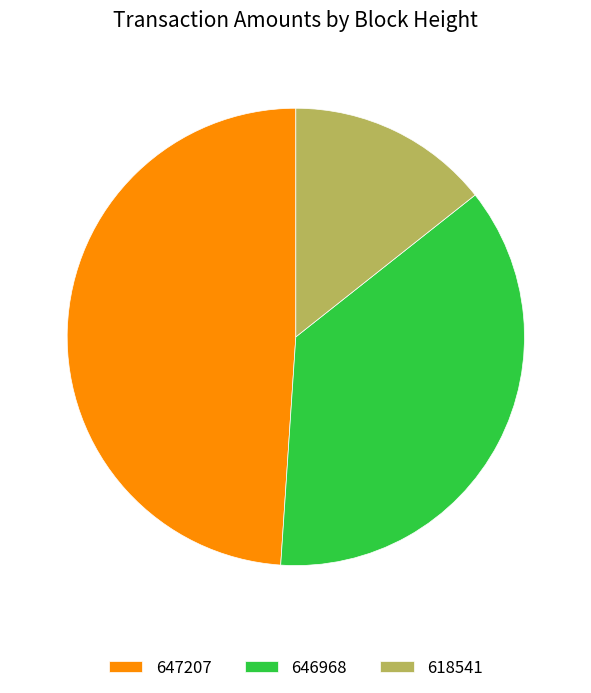

Is the sum of 618541 and 647207 greater than half?

Yes